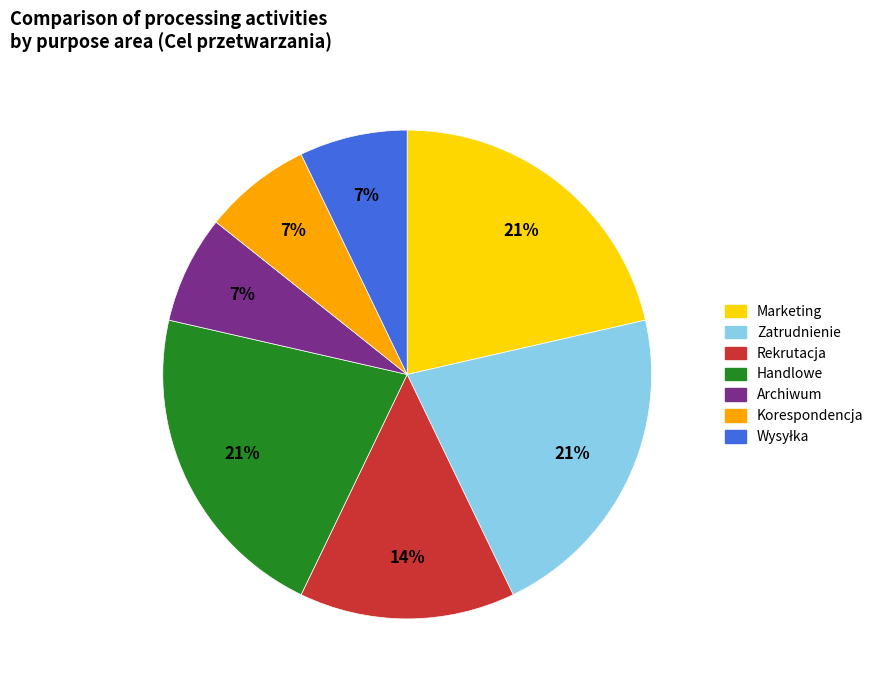

To the nearest percent, what percentage of the pie is Rekrutacja?

14%